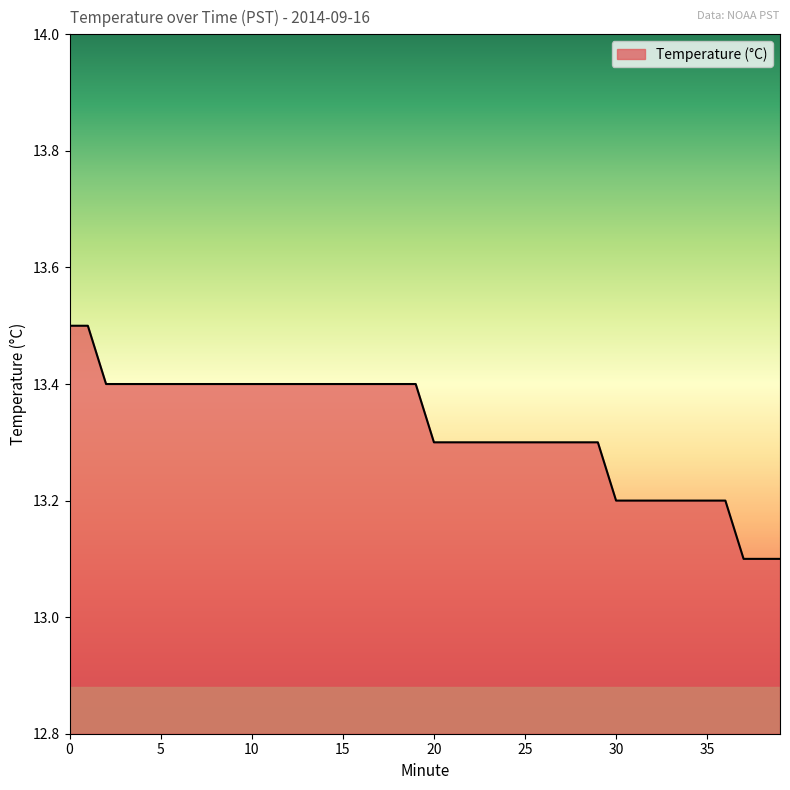

What is the difference between the maximum and minimum values?

0.4